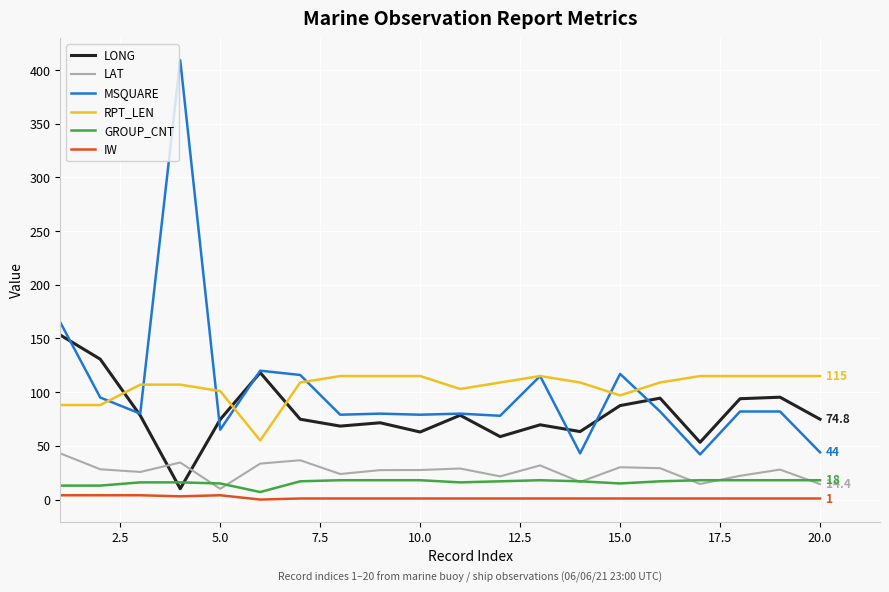

What is the maximum value shown in the chart?

409.0